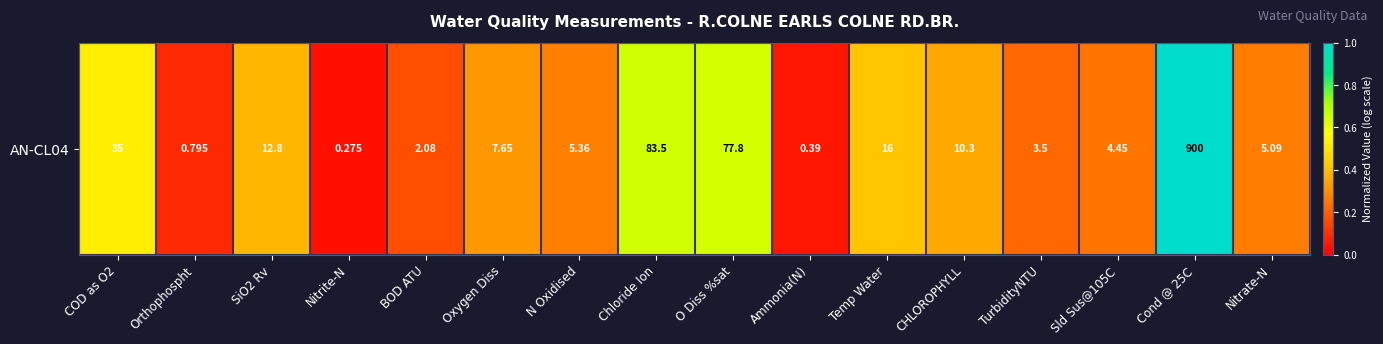

Which category has the lowest value across all series?

Nitrite-N